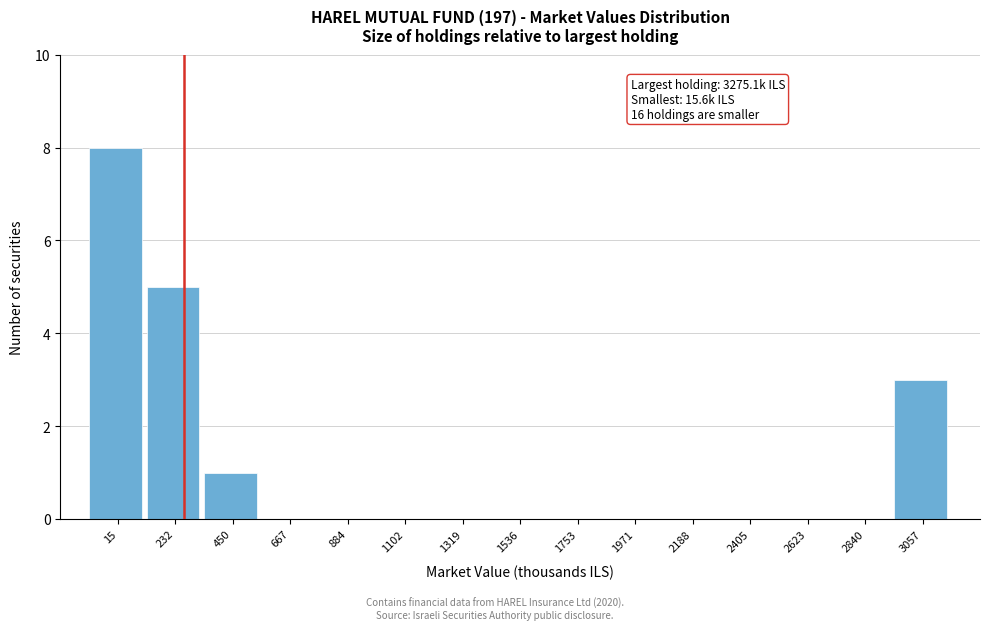

Reading left to right, what are all the values shown in this chart?

15=8	232=5	450=1	667=0	884=0	1102=0	1319=0	1536=0	1753=0	1971=0	2188=0	2405=0	2623=0	2840=0	3057=3